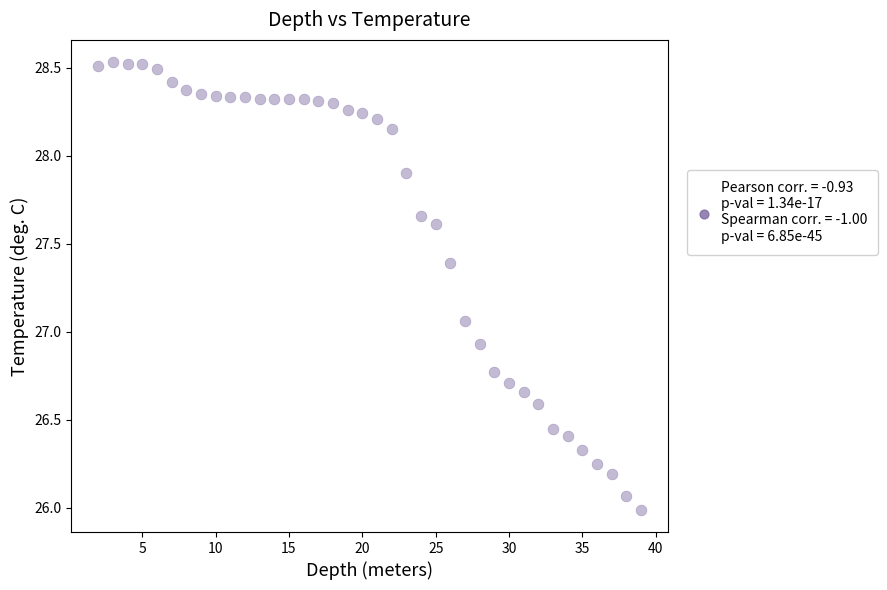

What is the range of X values (max minus min)?

37.0